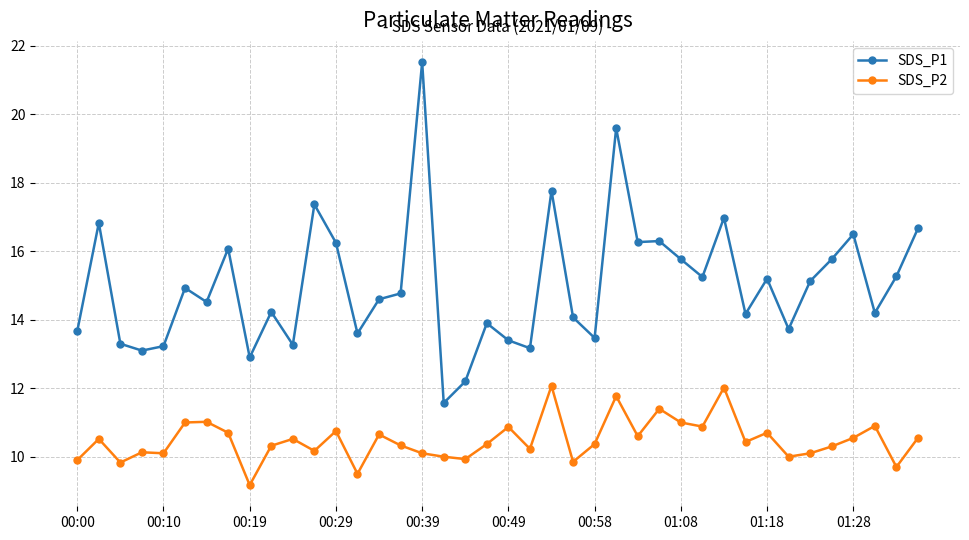

Which series has the largest range (max minus min)?

SDS_P1